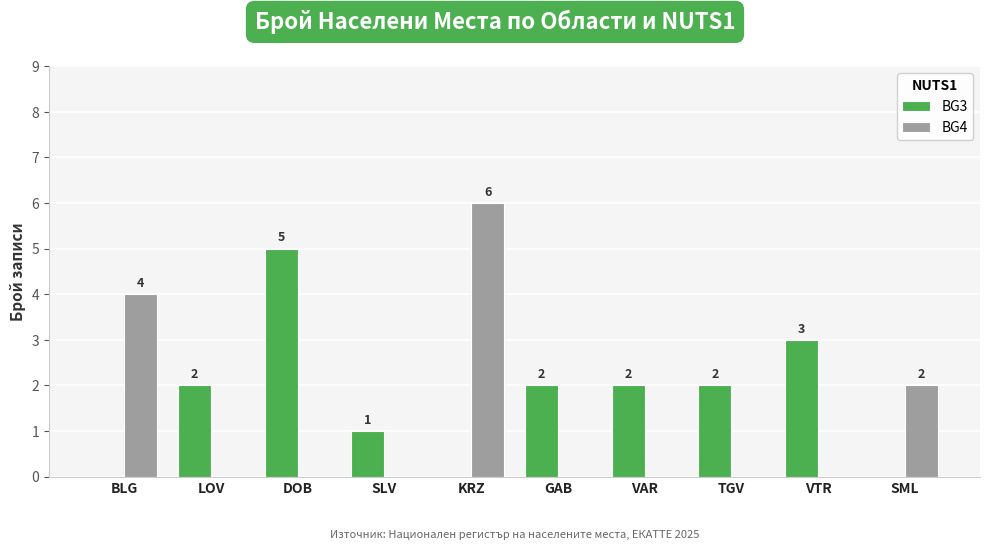

At which category is the sum across all series the highest?

KRZ